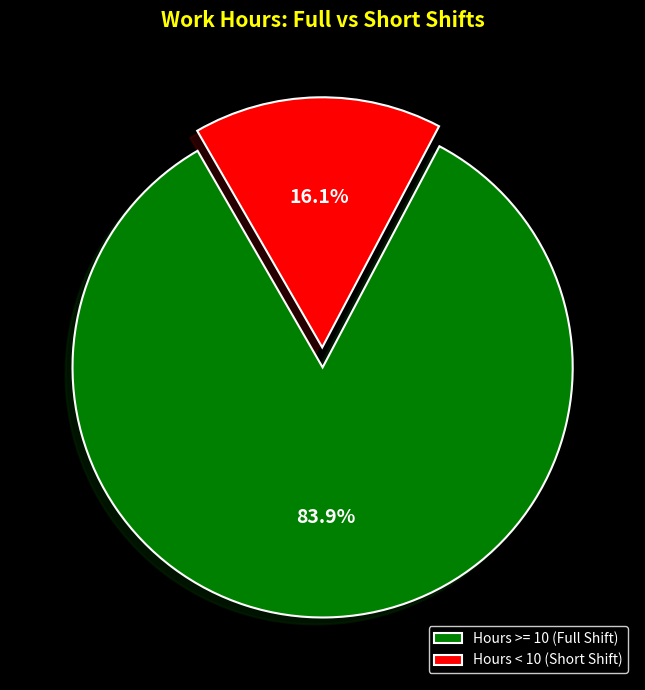

Between Hours < 10 (Short Shift) and Hours >= 10 (Full Shift), which is larger?

Hours >= 10 (Full Shift)